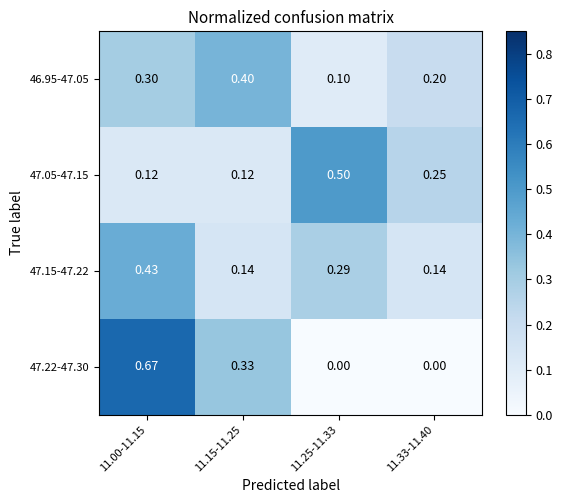

Reading right to left, extract all data points from this chart.

46.95-47.05: 11.33-11.40=0.2	11.25-11.33=0.1	11.15-11.25=0.4	11.00-11.15=0.3
47.05-47.15: 11.33-11.40=0.2	11.25-11.33=0.5	11.15-11.25=0.1	11.00-11.15=0.1
47.15-47.22: 11.33-11.40=0.1	11.25-11.33=0.3	11.15-11.25=0.1	11.00-11.15=0.4
47.22-47.30: 11.33-11.40=0.0	11.25-11.33=0.0	11.15-11.25=0.3	11.00-11.15=0.7